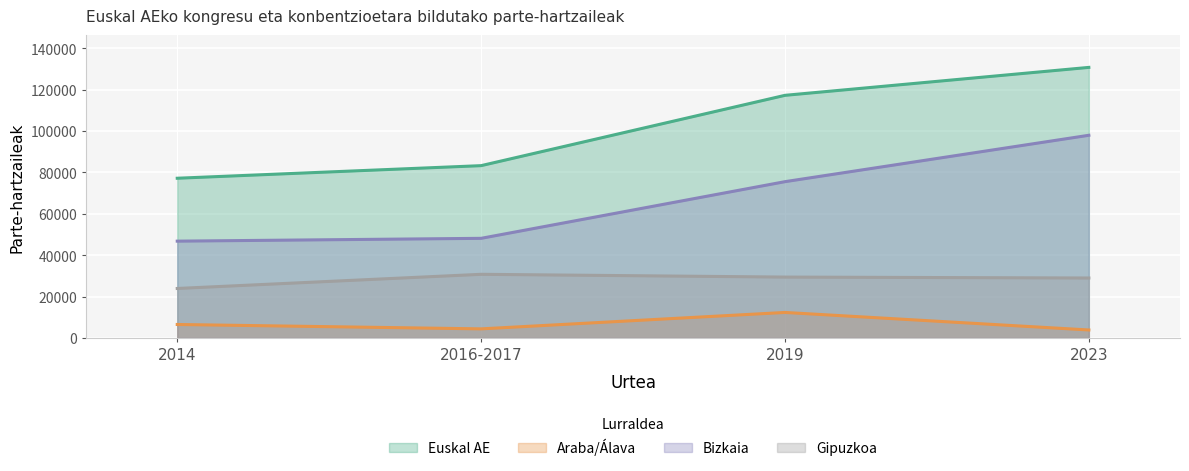

What is the label of the 1st point from the left?

2014